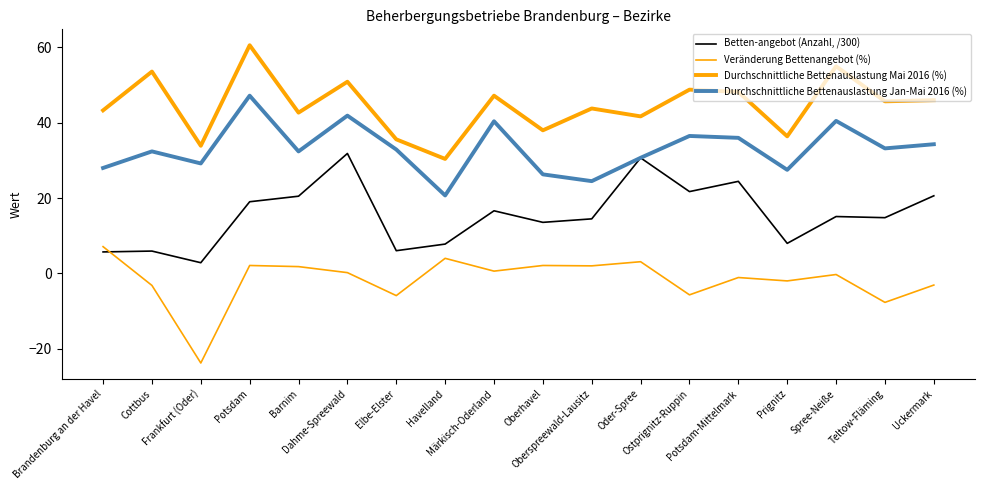

Does the chart have visible grid lines?

No